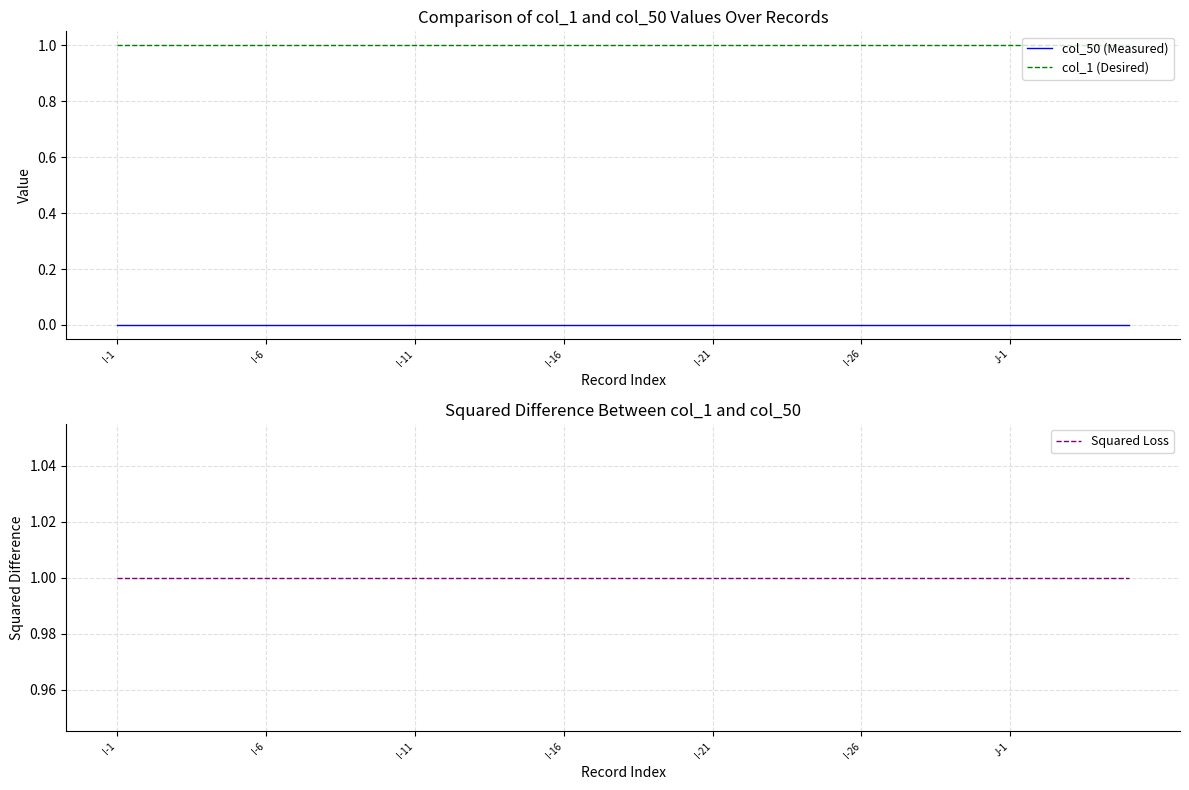

Which series has the largest total across all categories?

col_1 (Desired)